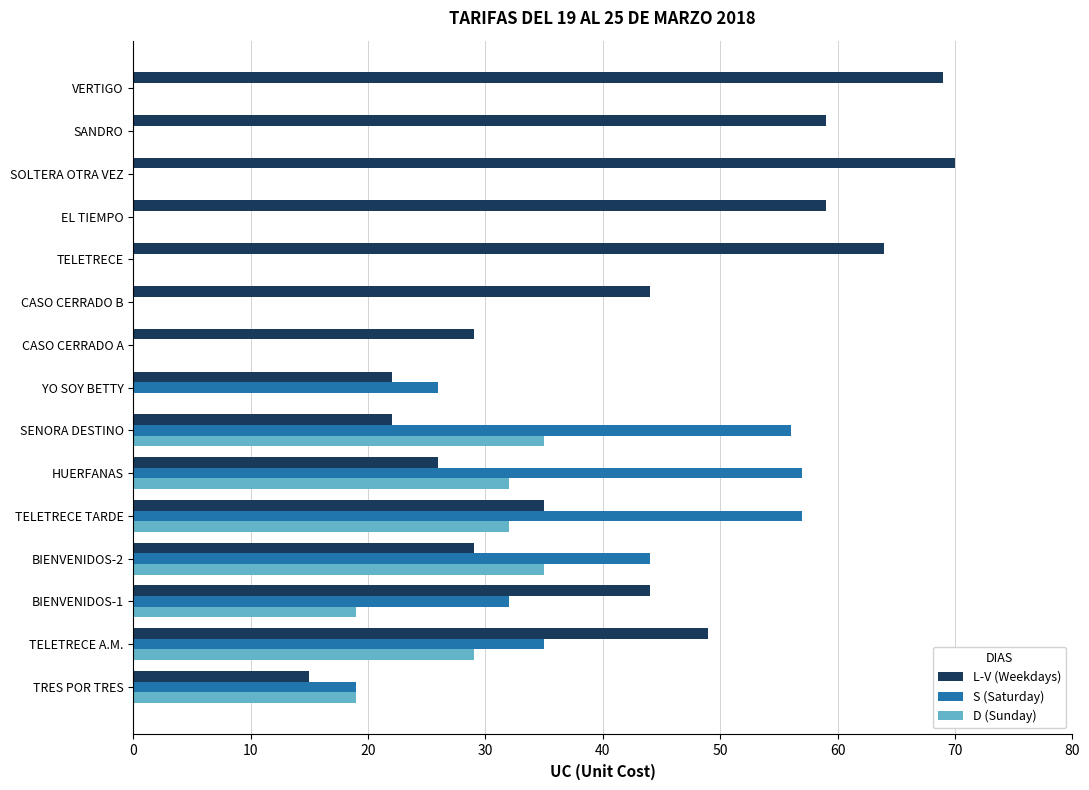

Which series has the largest total across all categories?

L-V (Weekdays)